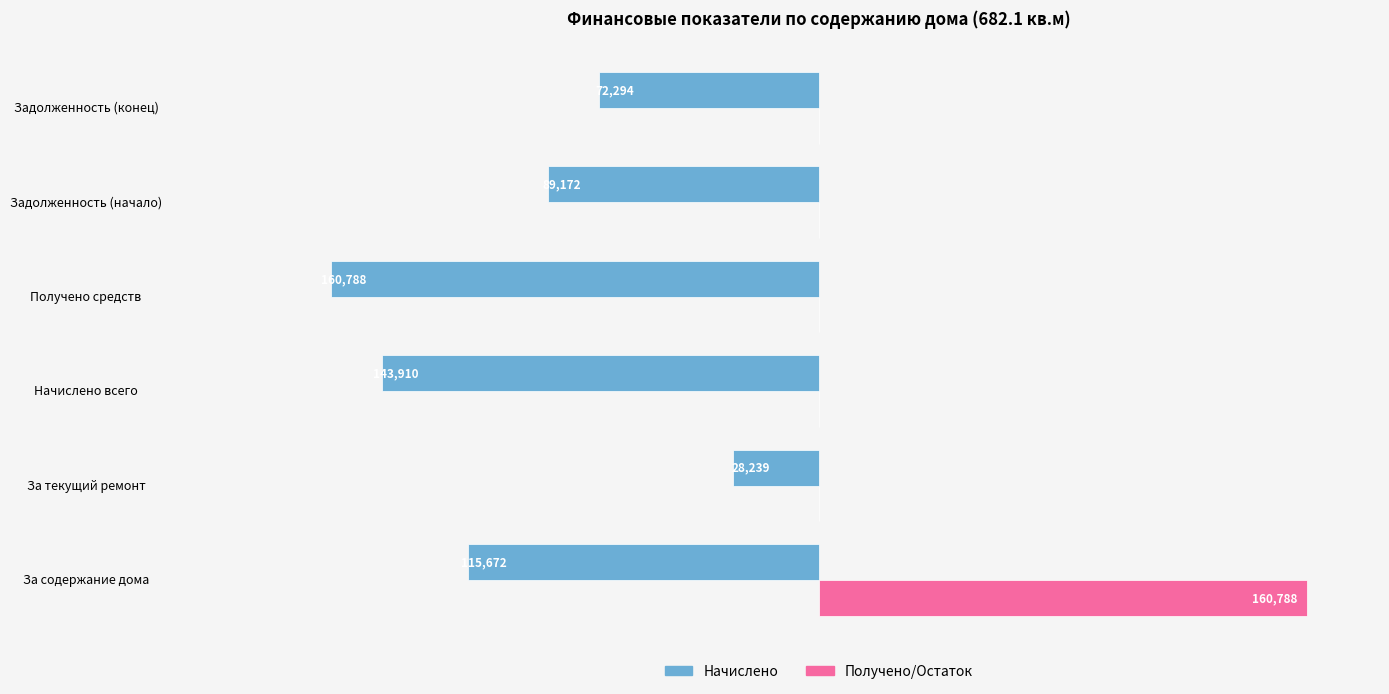

Reading right to left, transcribe all the data shown in this chart.

Начислено: -72293.6	-89171.5	-160788.3	-143910.4	-28238.9	-115671.5
Получено/Остаток: 0.0	0.0	0.0	0.0	0.0	160788.3